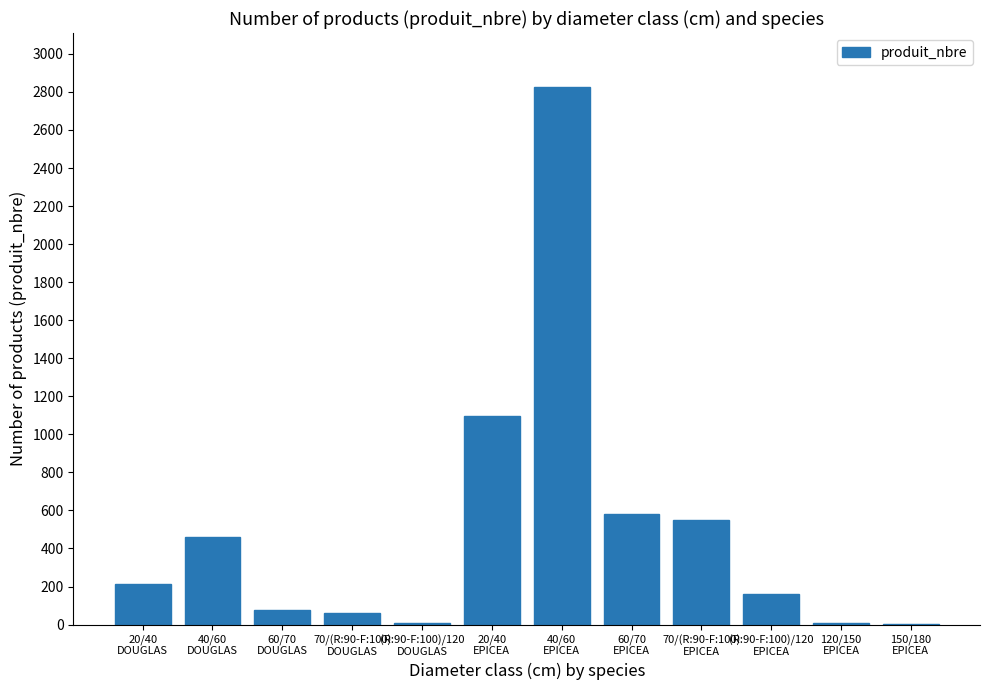

Which category has the highest value across all series?

40/60
EPICEA